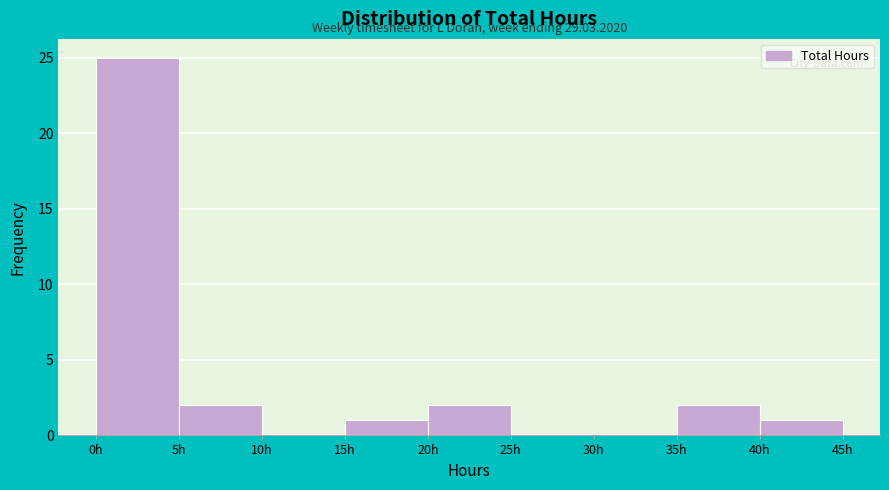

Over which range of the x-axis is the bar tallest?

0 to 5